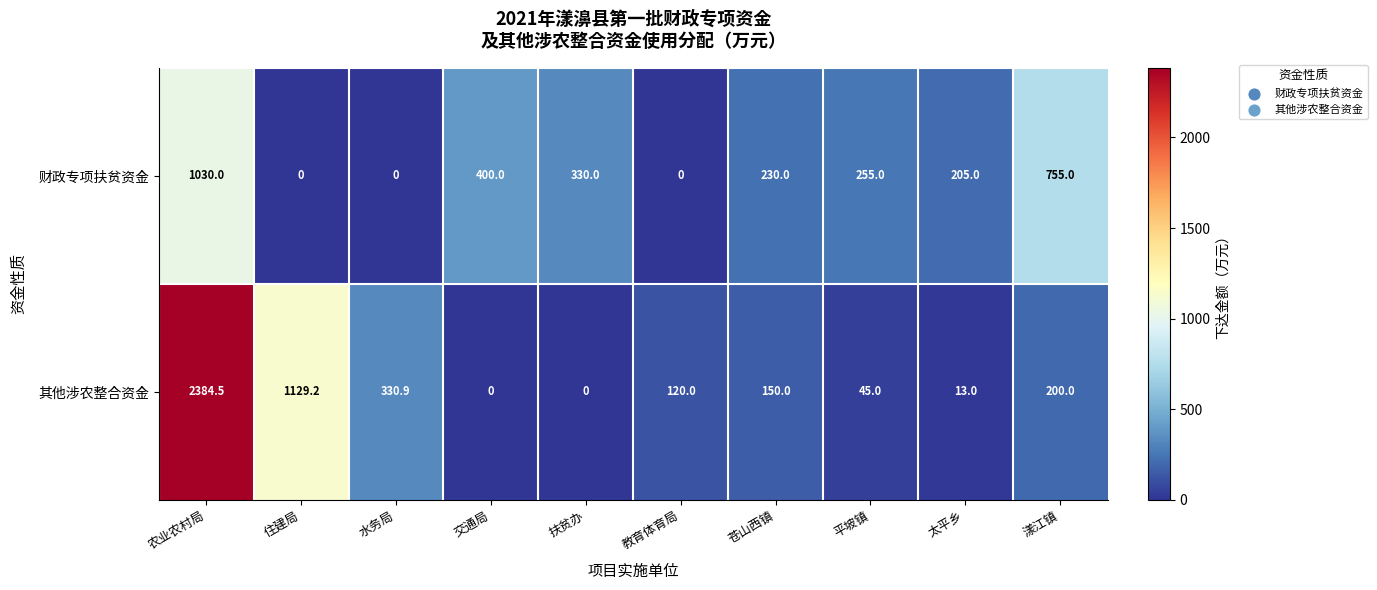

What is the difference between the maximum and minimum values in the 财政专项扶贫资金 series?

1030.0